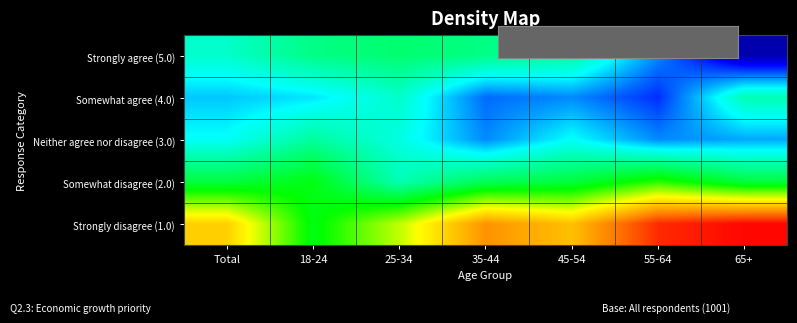

At which category does the chart reach its minimum across all series?

65+